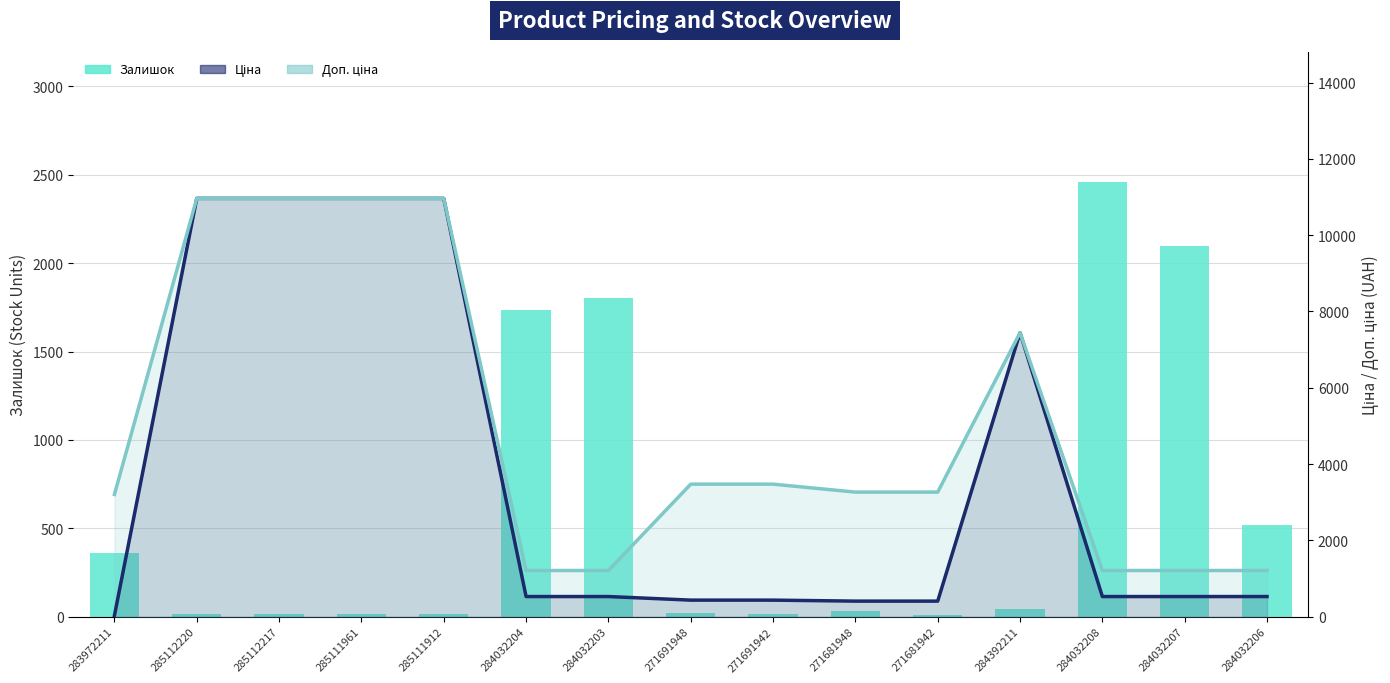

What is the value of the Доп. ціна bar at the 10th from the left?

3265.8